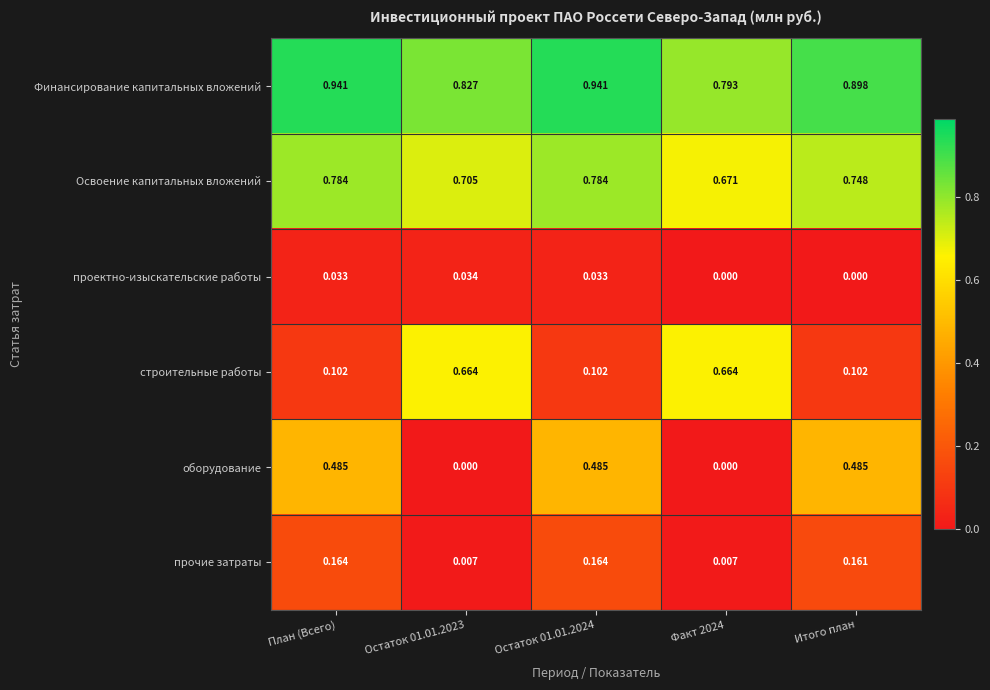

Which series changed the most between Остаток 01.01.2024 and Итого план?

Финансирование капитальных вложений